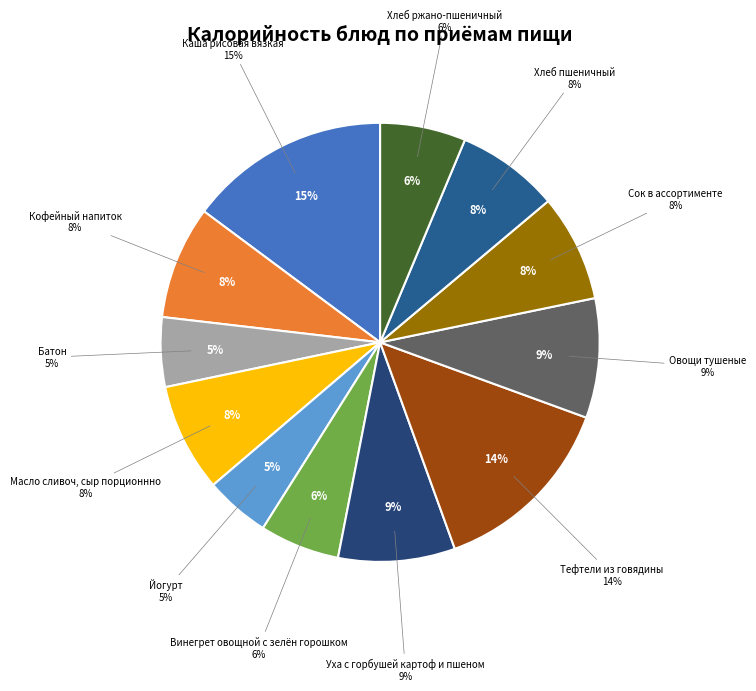

What percentage is the Хлеб ржано-пшеничный slice, to the nearest percent?

6%